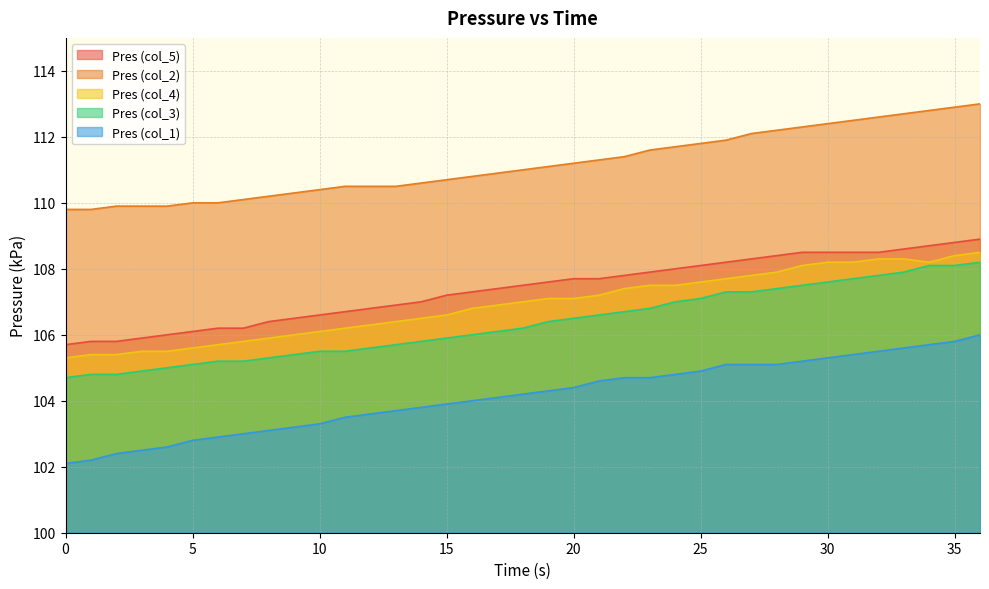

True or false: Pres (col_3) and Pres (col_2) intersect in this chart.

False